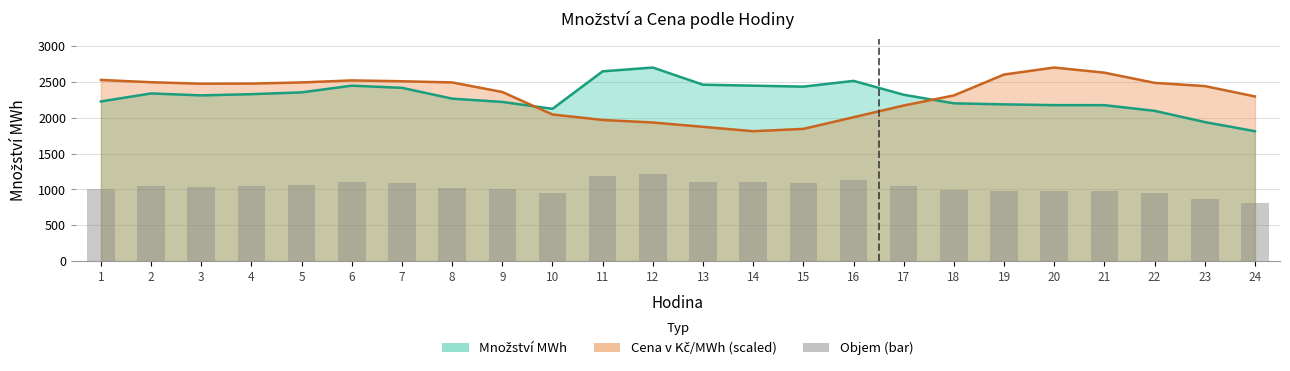

At which category is the sum across all series the highest?

6